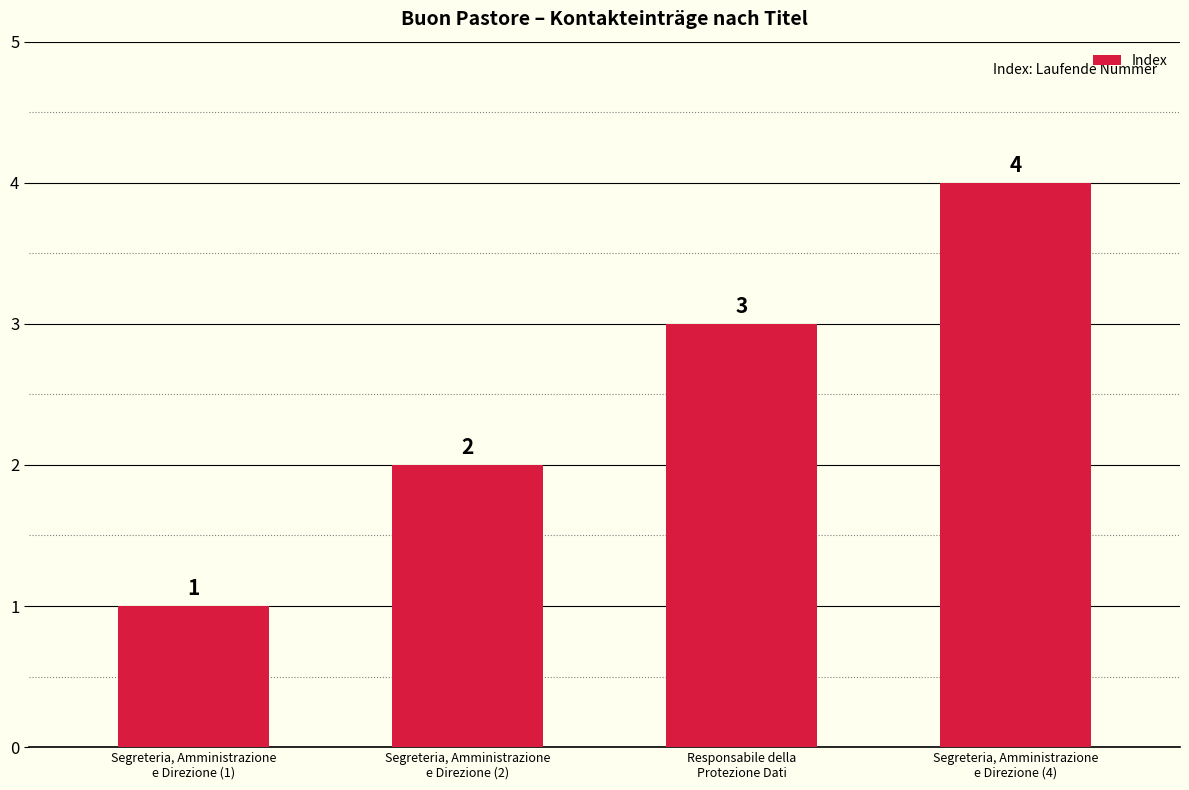

What is the label of the 4th bar from the left?

Segreteria, Amministrazione
e Direzione (4)